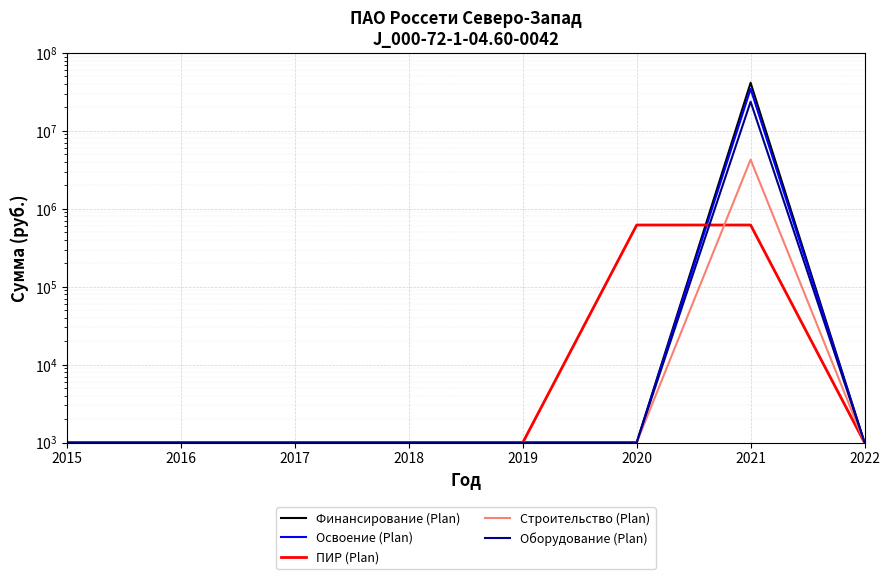

Count the number of data series in this chart.

5